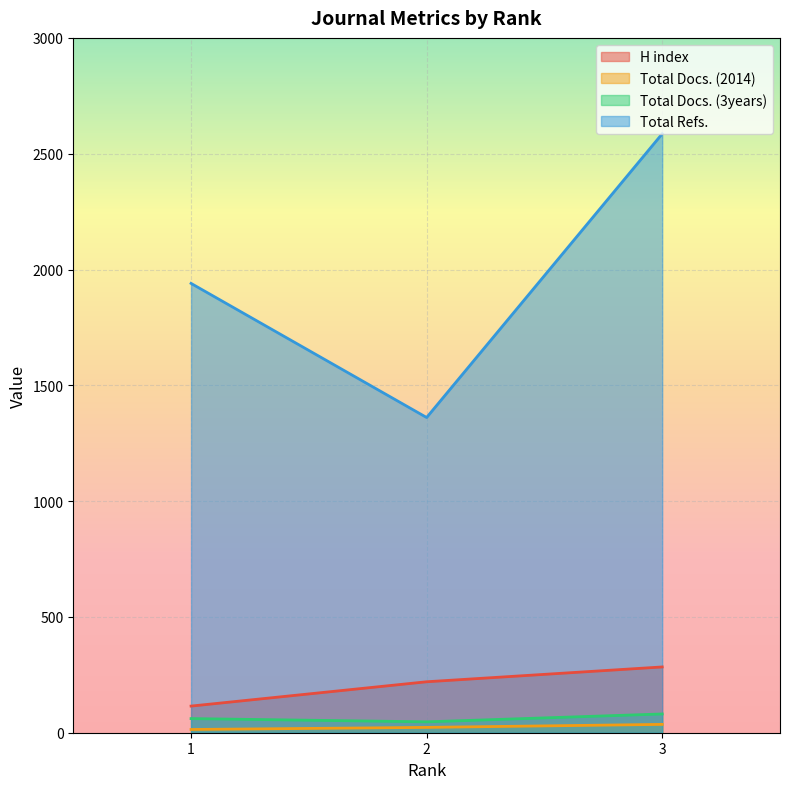

What is the sum of the H index values at 2 and 1?

335